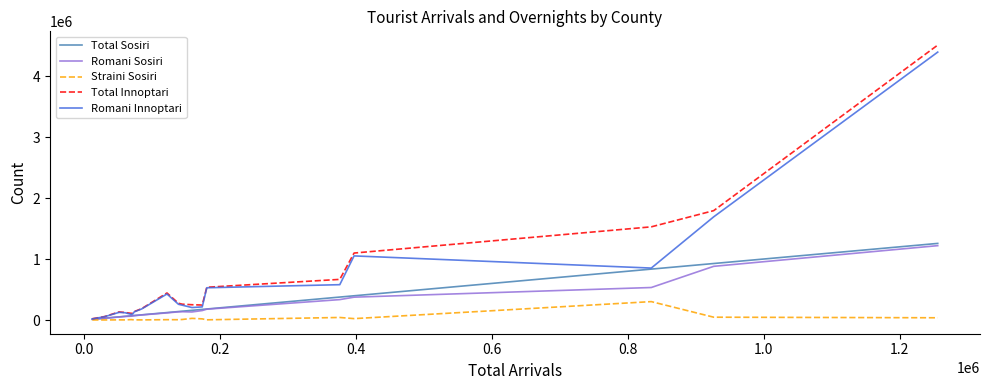

What is the greatest value displayed?

4508068